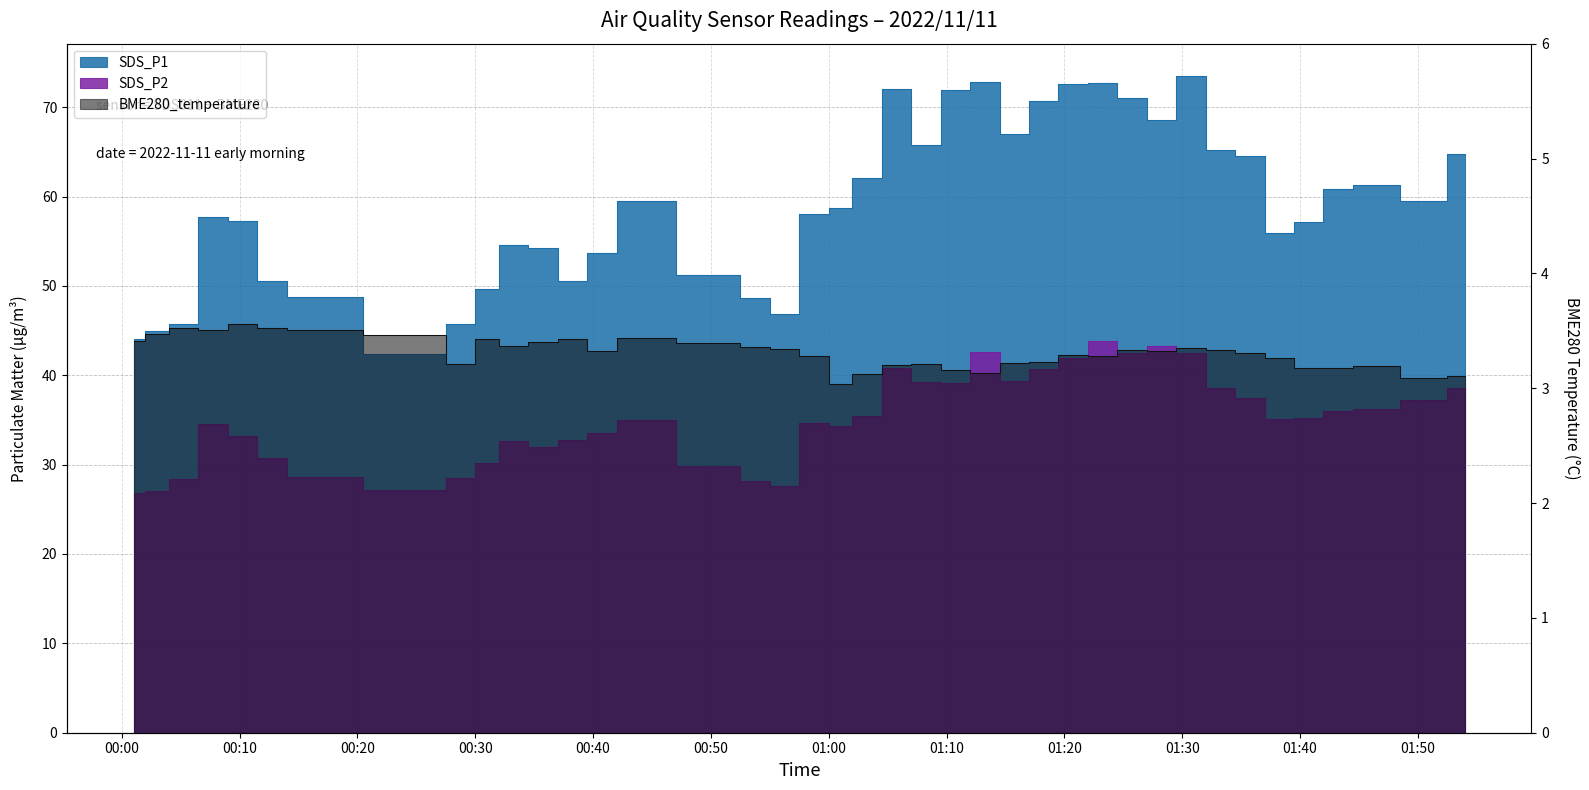

True or false: SDS_P2 and SDS_P1 intersect in this chart.

False